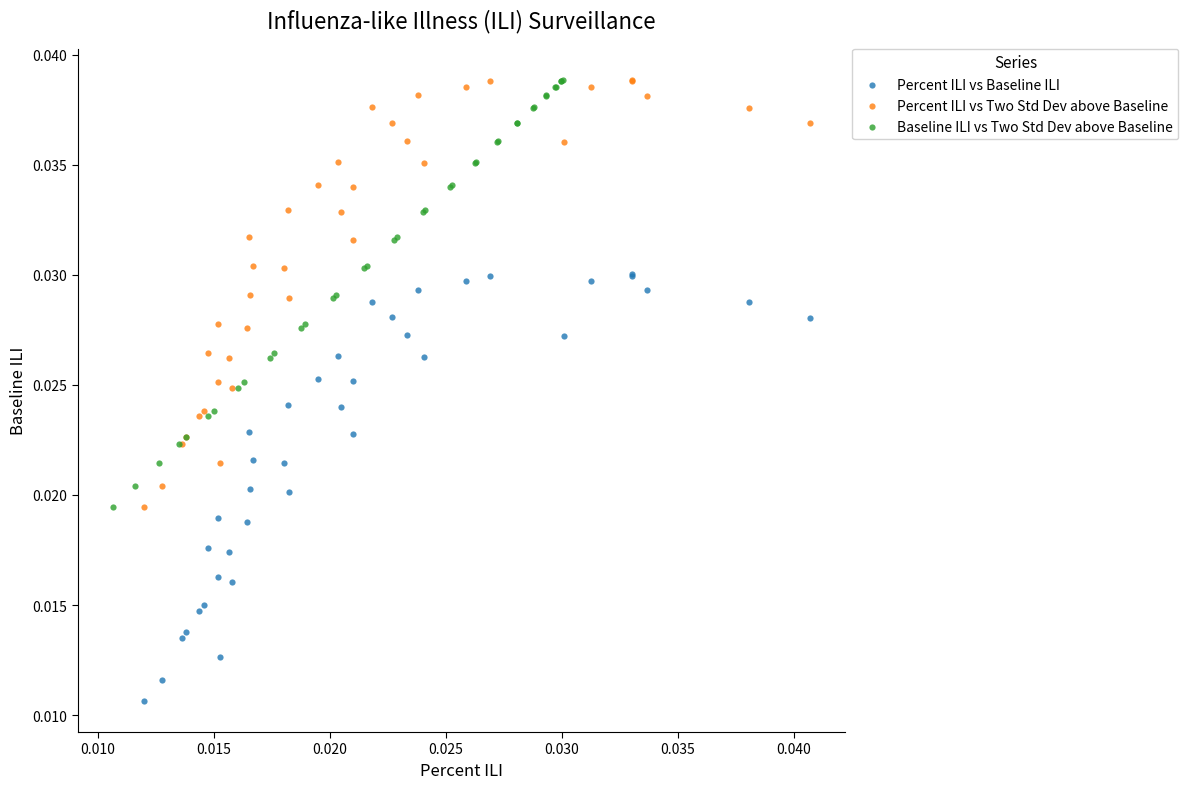

Which series reaches the minimum Y coordinate?

Percent ILI vs Baseline ILI